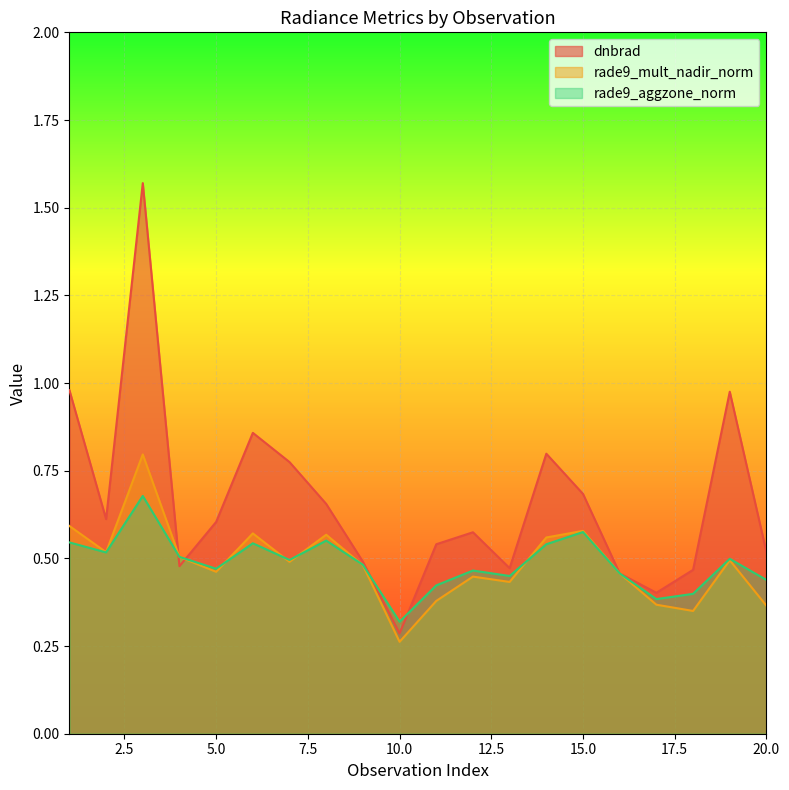

What is the average value of the rade9_aggzone_norm series?

0.5